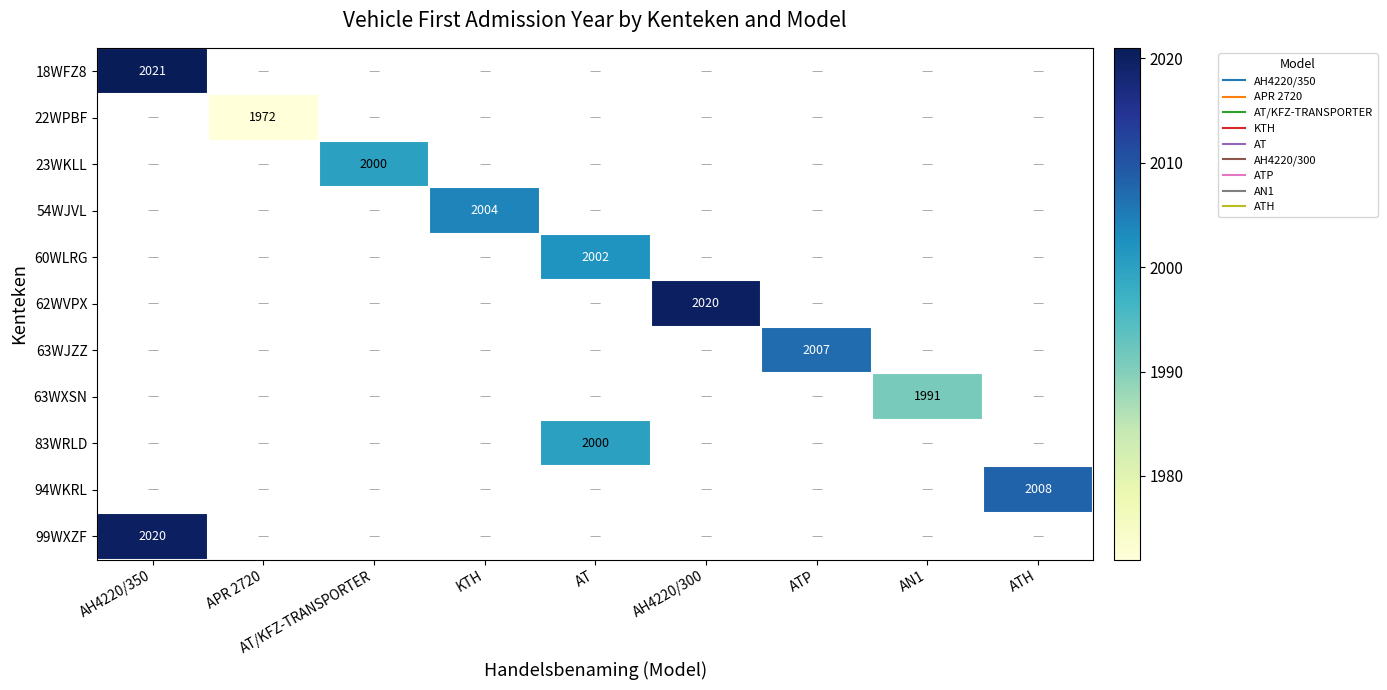

Is the value of 62WVPX at KTH greater than the value of 94WKRL at AH4220/350?

No